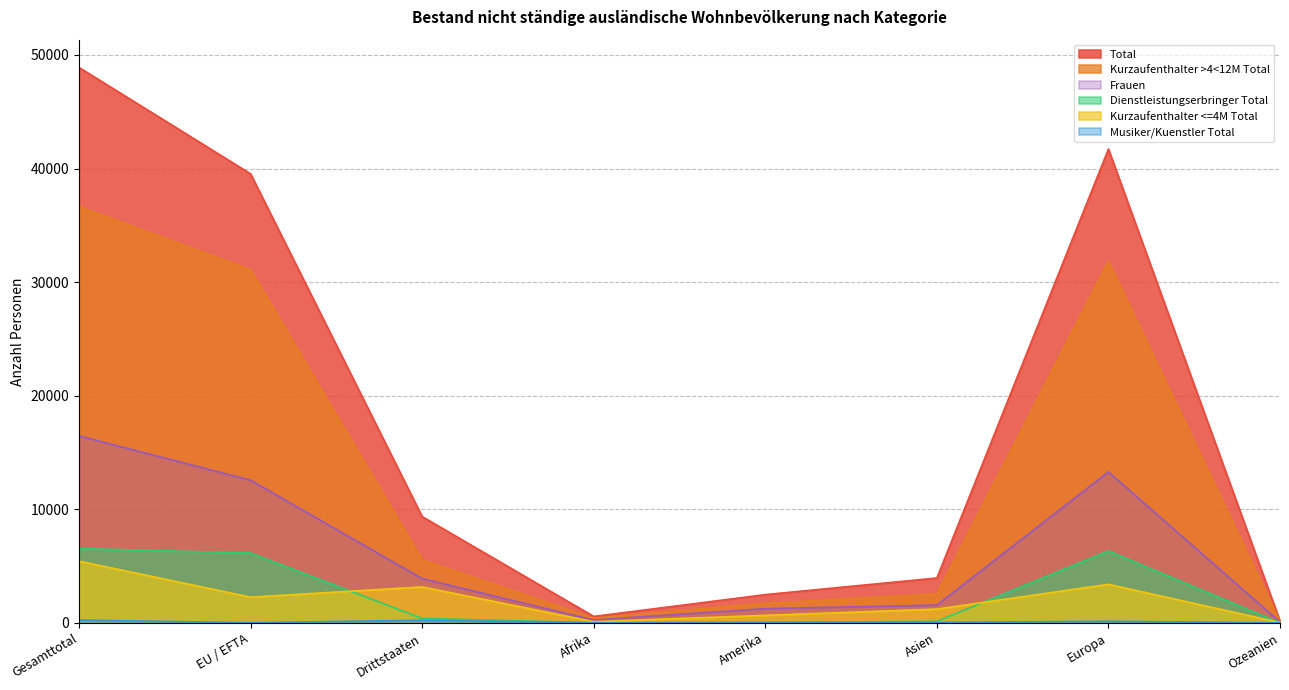

Which series has the largest range (max minus min)?

Total